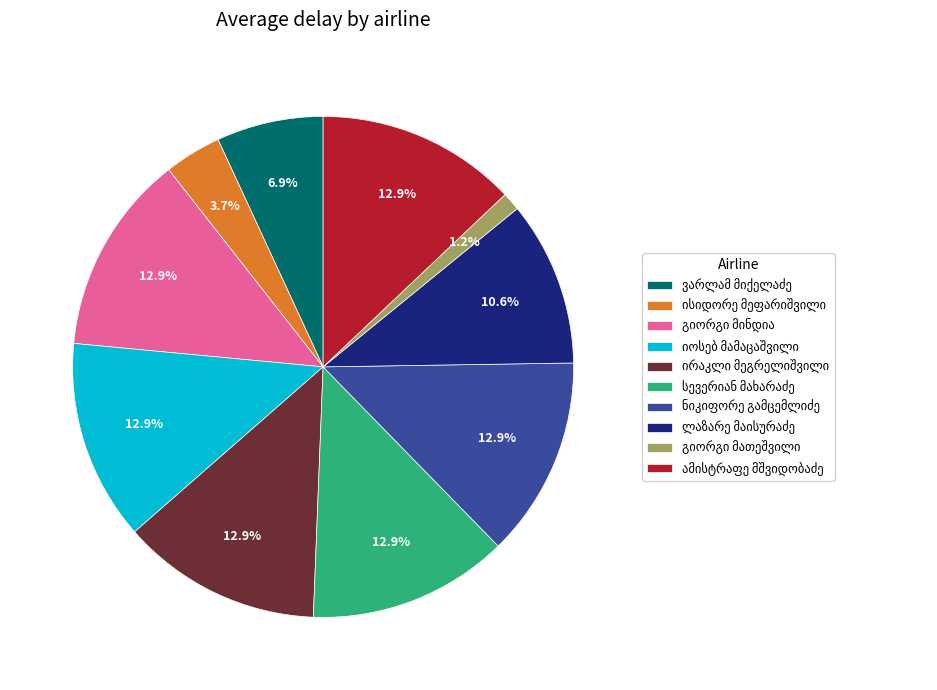

Is there a majority slice in this chart?

No